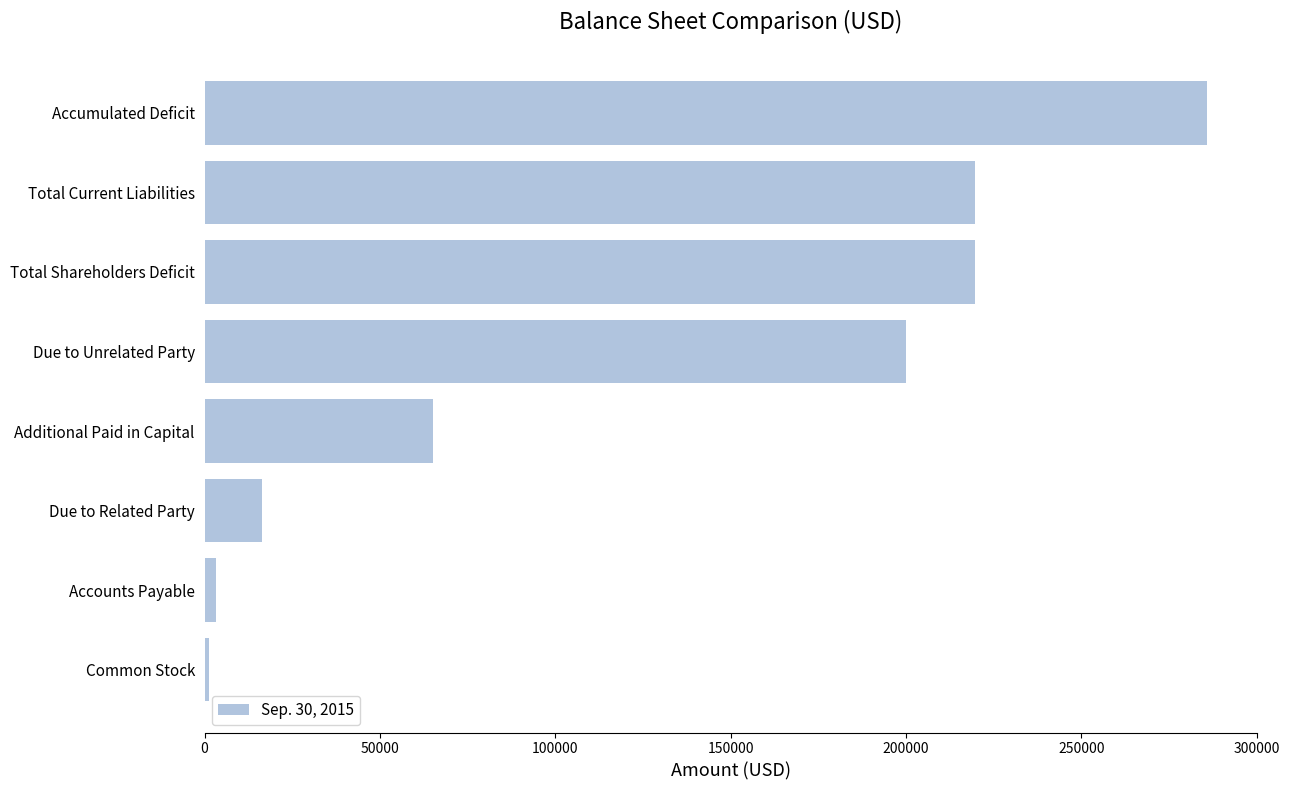

What is the average value?

126396